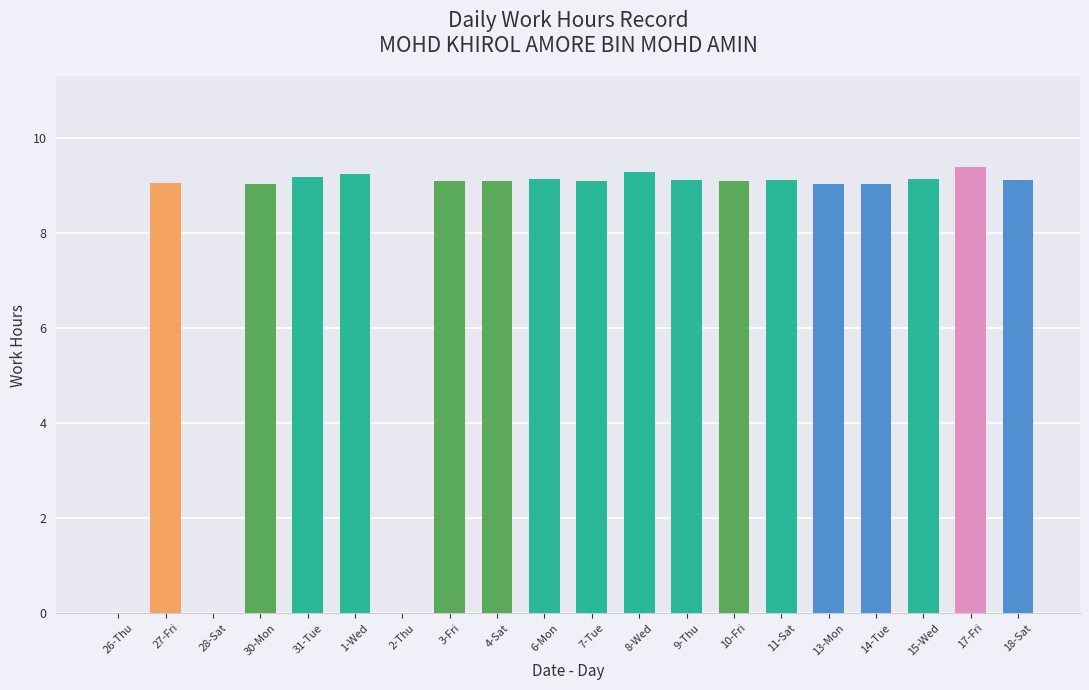

The chart shows a value of 9.1 at 10-Fri. True or false?

True